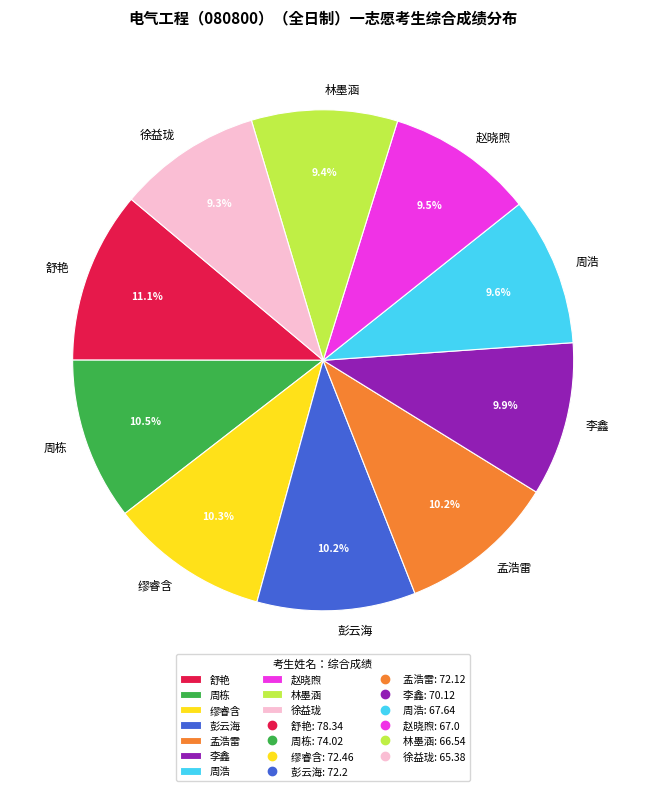

To the nearest percent, what is the difference between the 徐益珑 and 彭云海 slice percentages?

1%